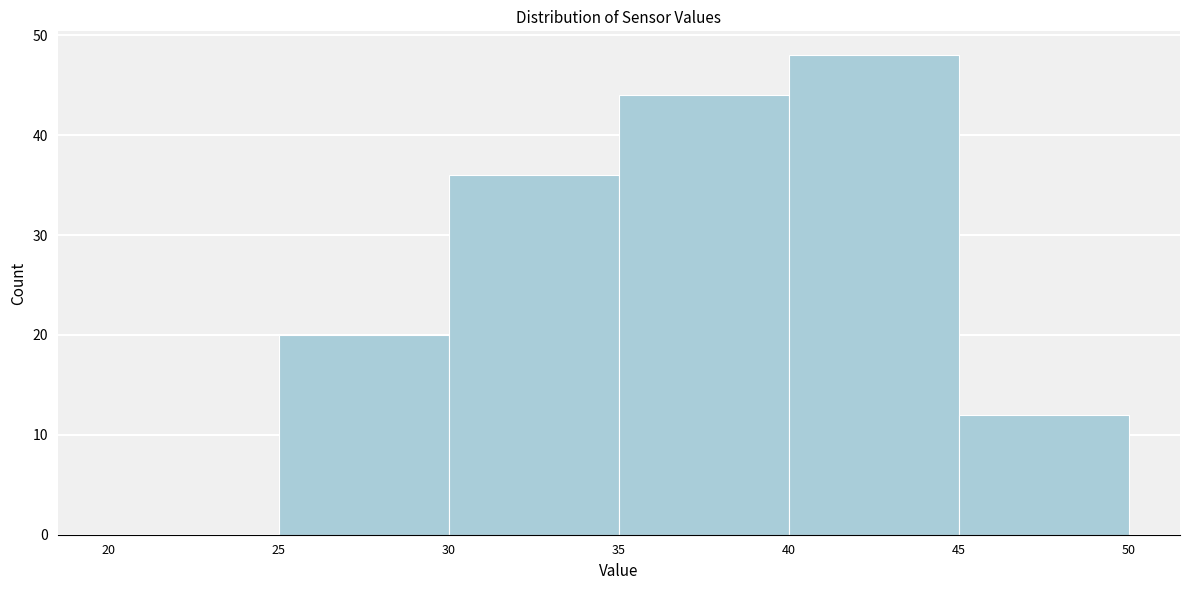

Reading left to right, list every bar in this chart as the range it spans on the x-axis followed by its height. The values are not printed on the chart, so give them approximately, as read against the axis.

20 to 25: 0
25 to 30: 20
30 to 35: 36
35 to 40: 44
40 to 45: 48
45 to 50: 12